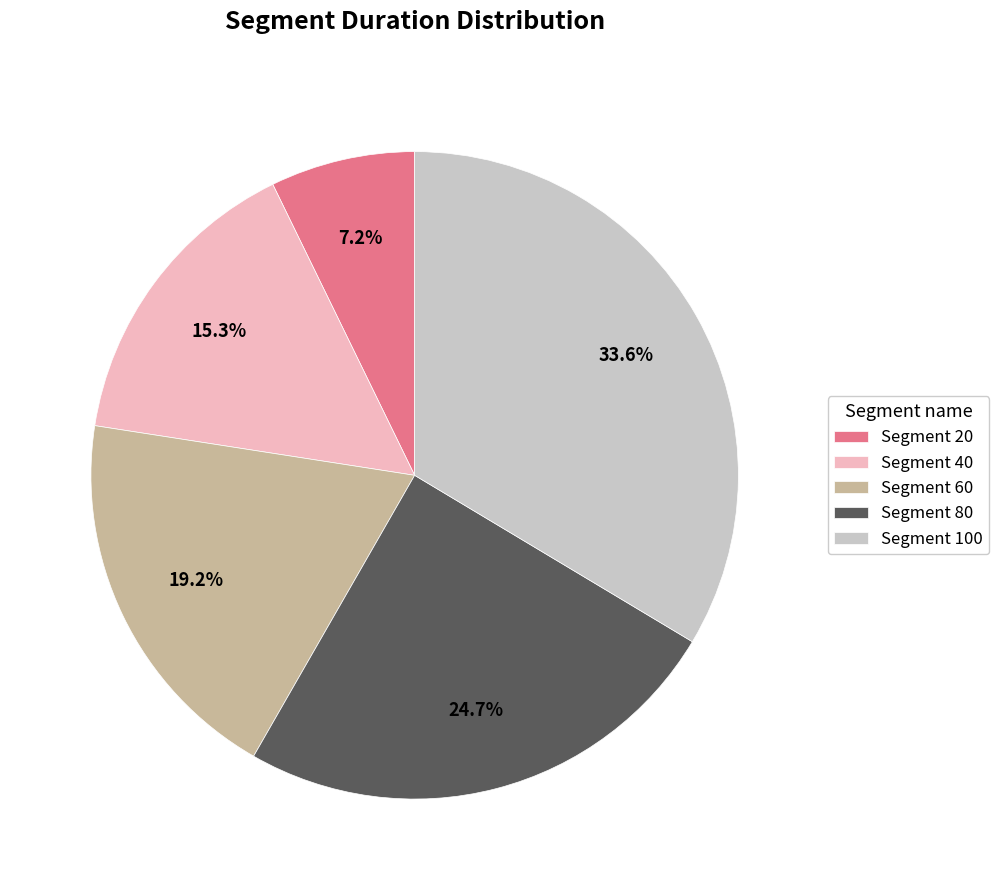

Approximately how many times larger is the value at Segment 40 compared to Segment 100?

0.5